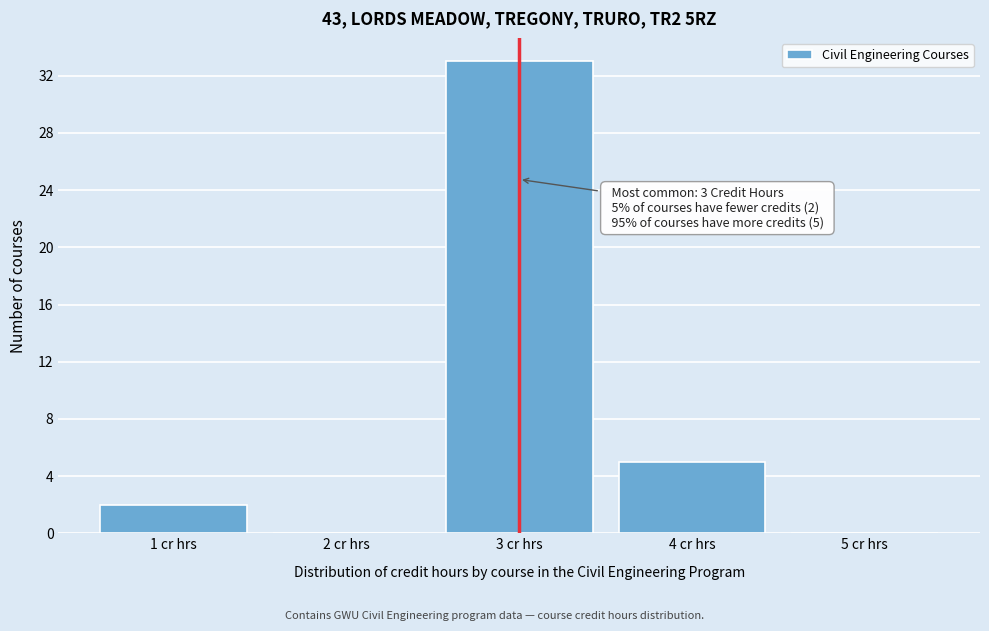

Which range on the x-axis has the tallest bar?

2.5 to 3.5